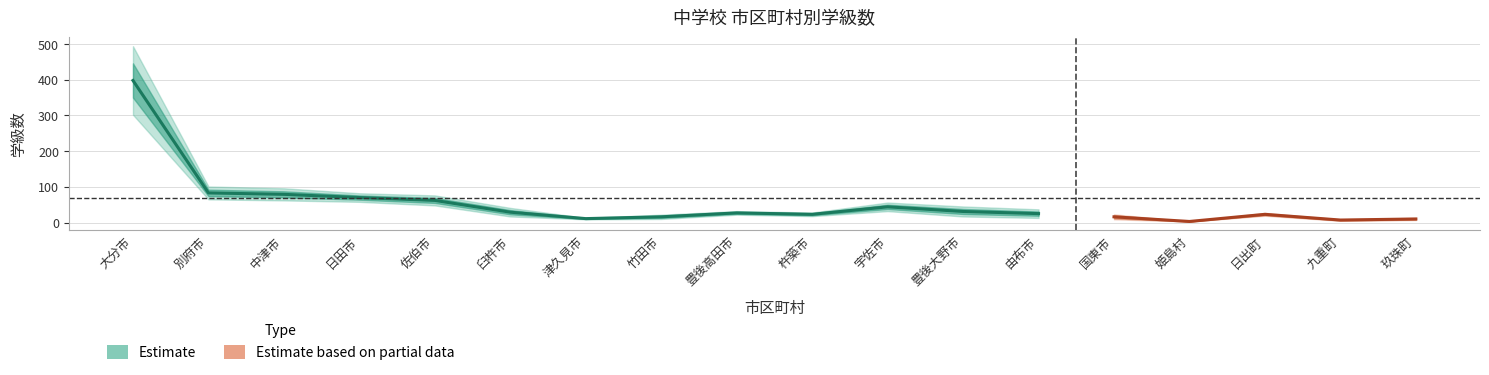

True or false: 単式学級 has more than 2 interior local peaks.

True